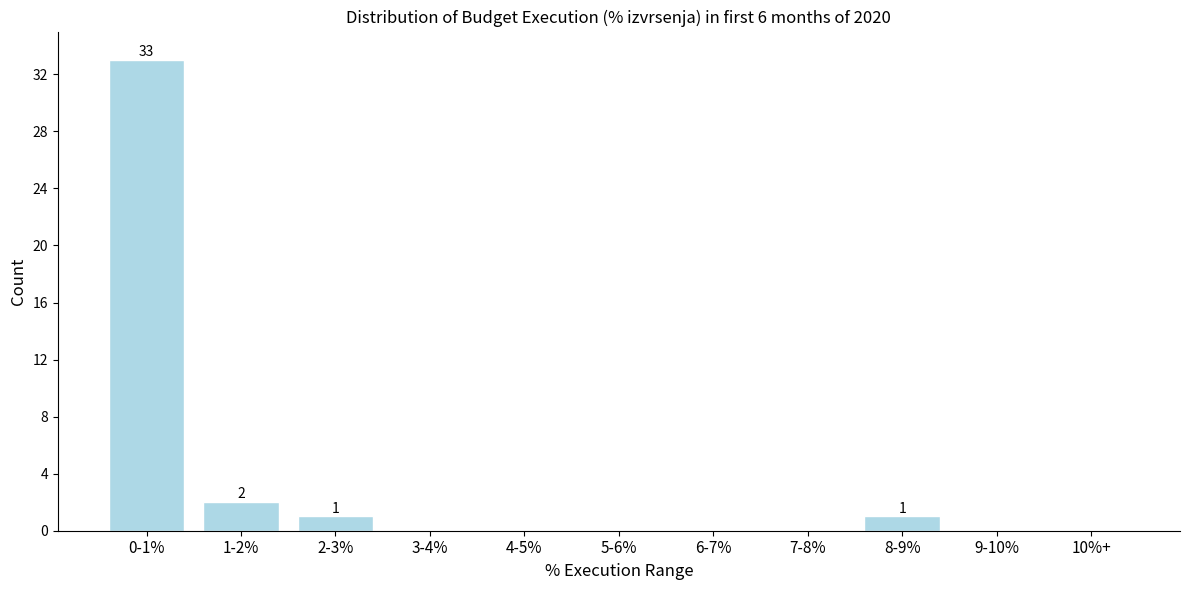

Reading left to right, transcribe all the data shown in this chart.

0-1%=33	1-2%=2	2-3%=1	3-4%=0	4-5%=0	5-6%=0	6-7%=0	7-8%=0	8-9%=1	9-10%=0	10%+=0